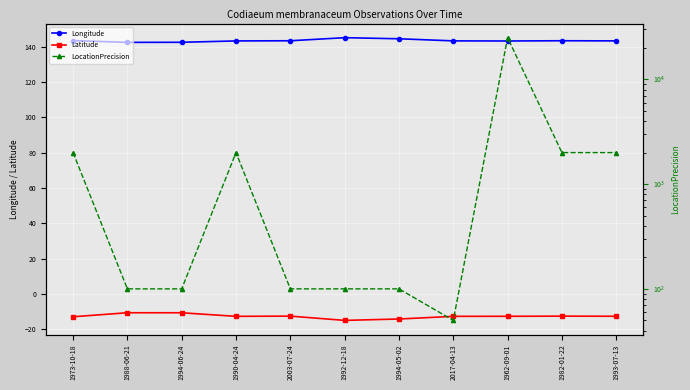

How many values in the Latitude series exceed -12?

2